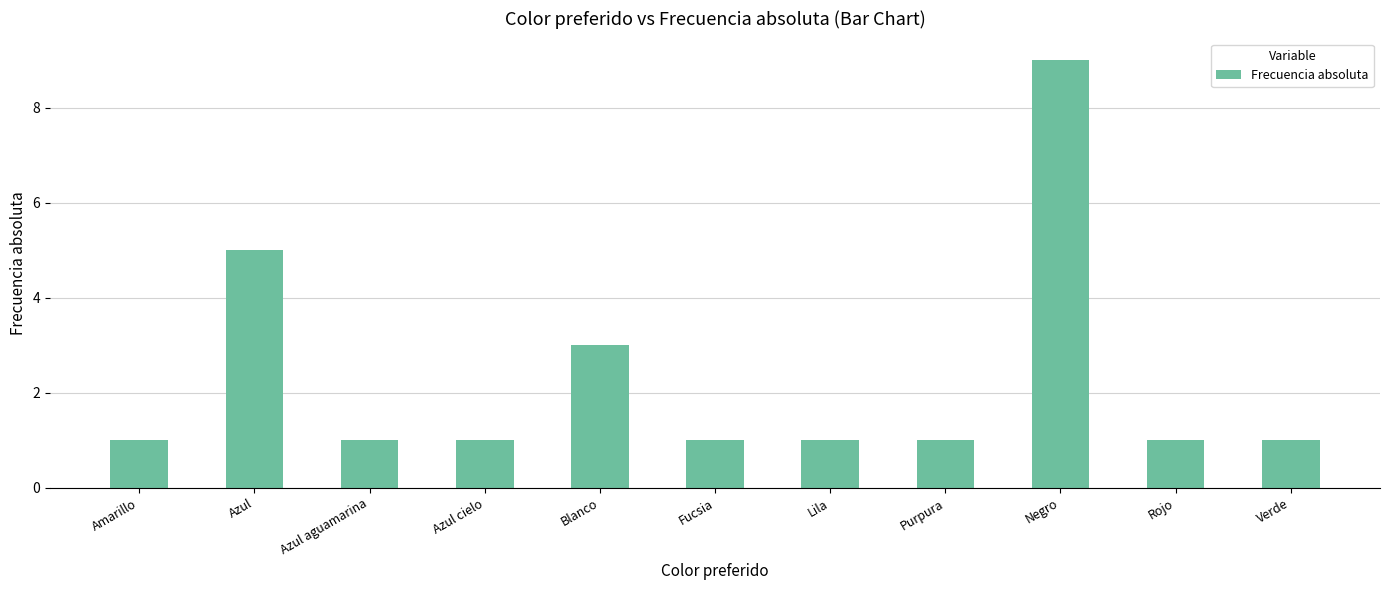

What position from the right is Purpura?

4